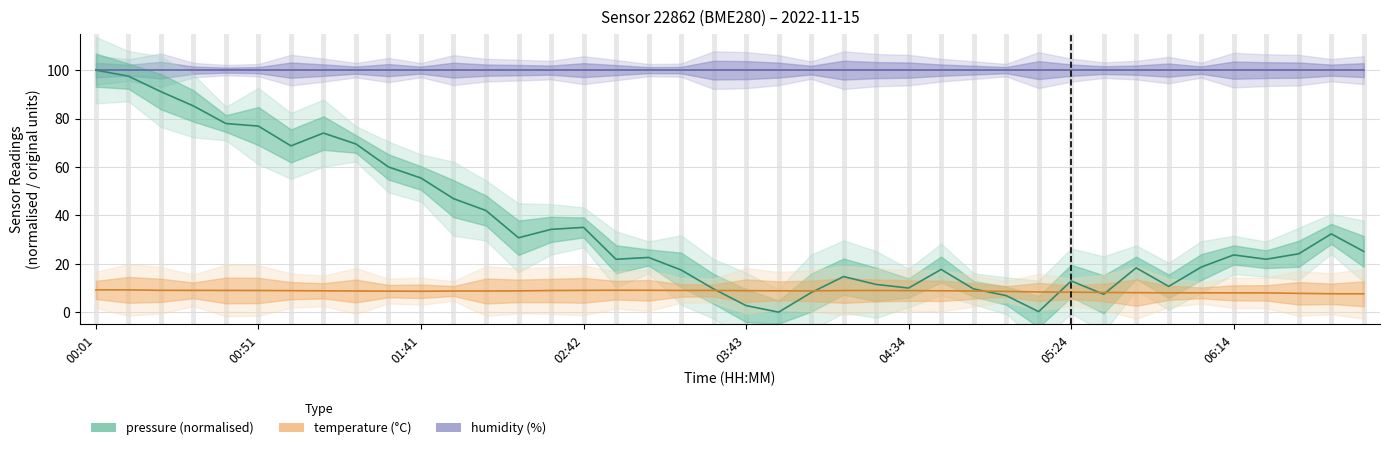

Which series ends up on top after the final intersection of pressure and temperature?

pressure